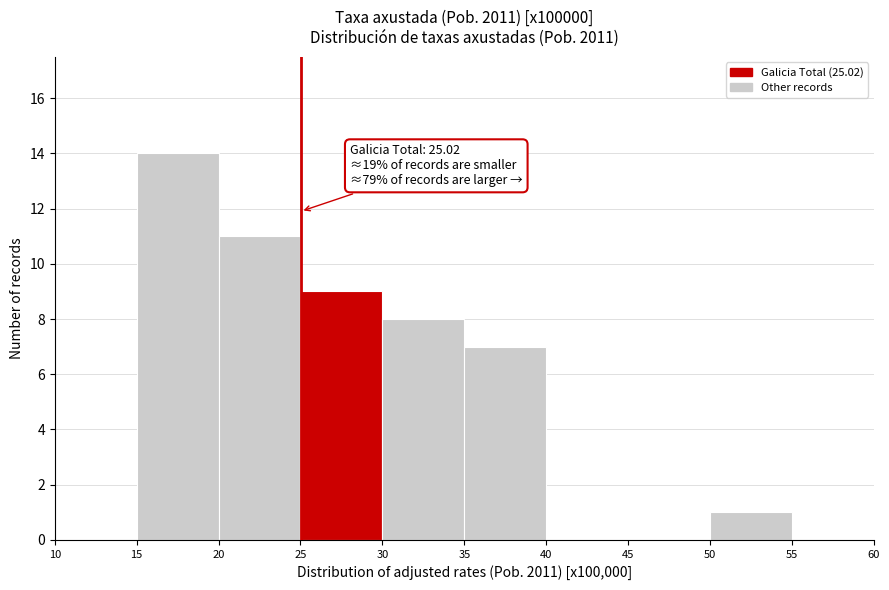

Which range on the x-axis has the tallest bar?

15 to 20